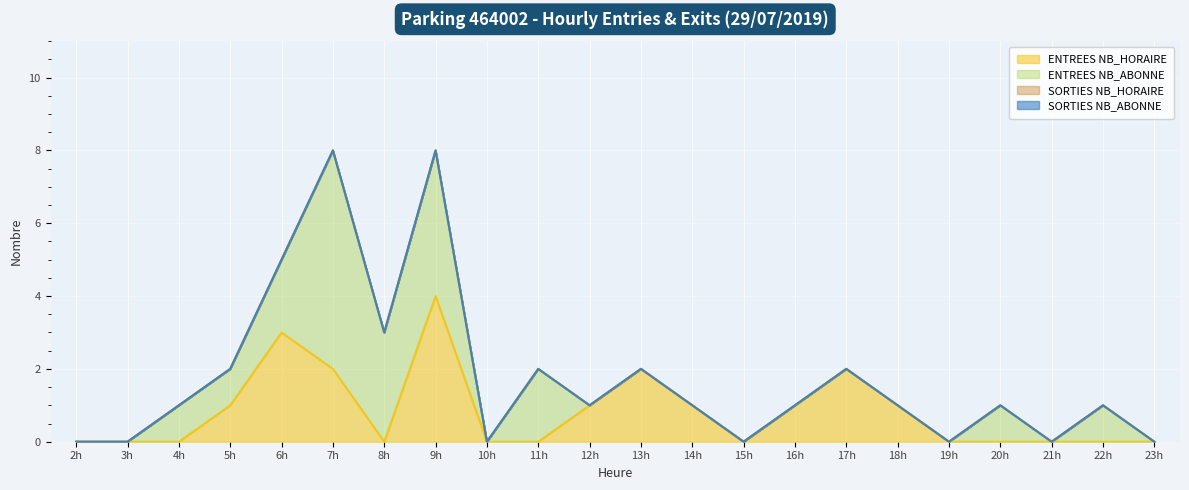

What is the difference between the maximum and minimum values in the ENTREES NB_HORAIRE series?

4